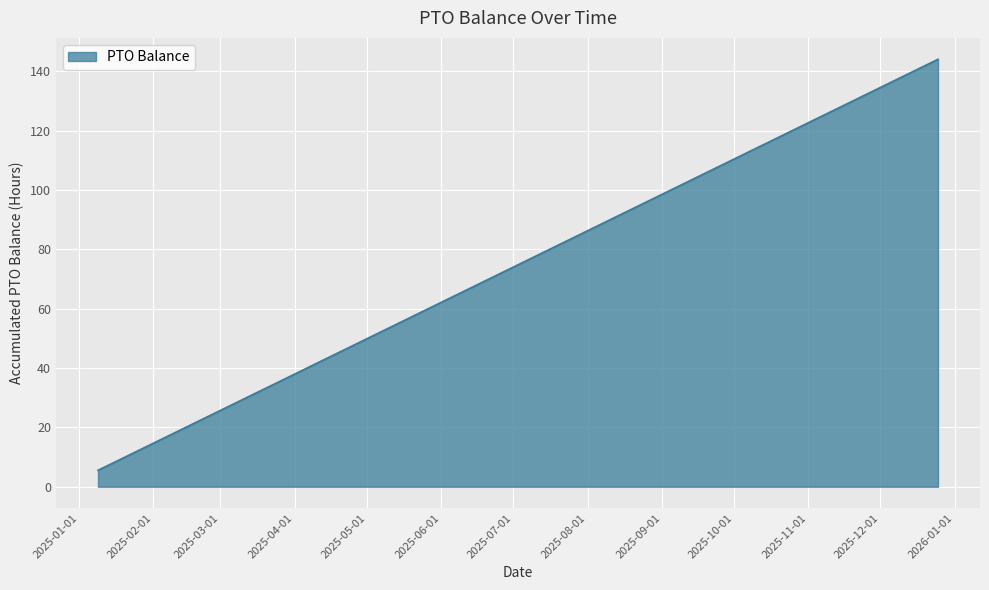

What is the minimum value shown in the chart?

5.5